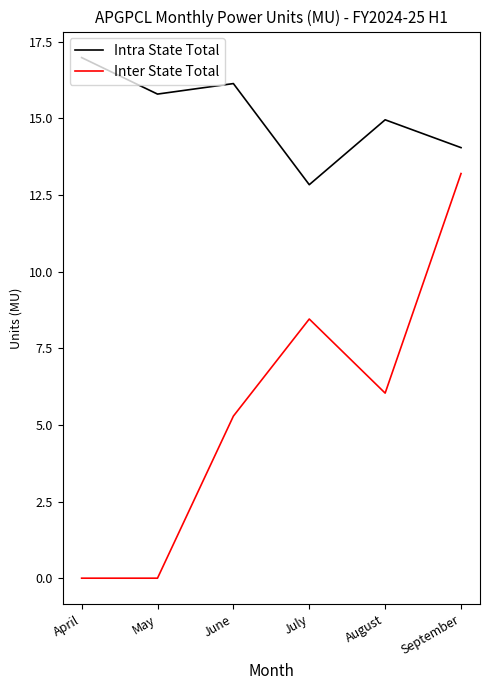

Which series has the largest total across all categories?

Intra State Total